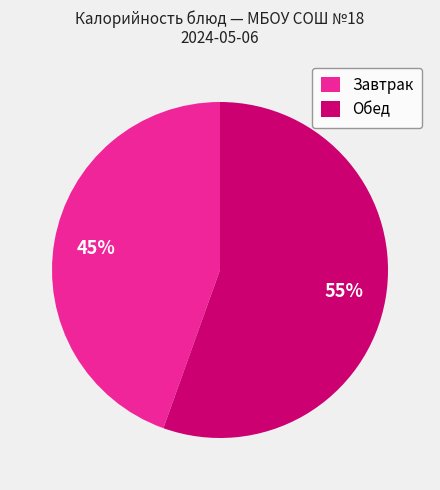

Count the number of slices in the pie.

2